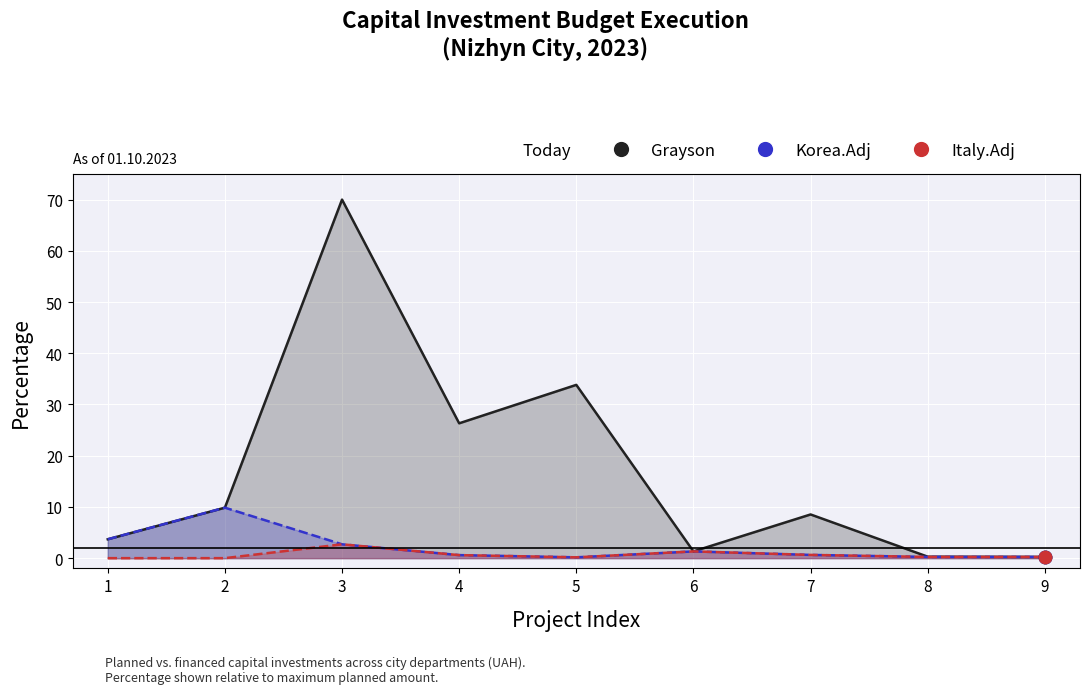

Which series has the largest total across all categories?

Grayson